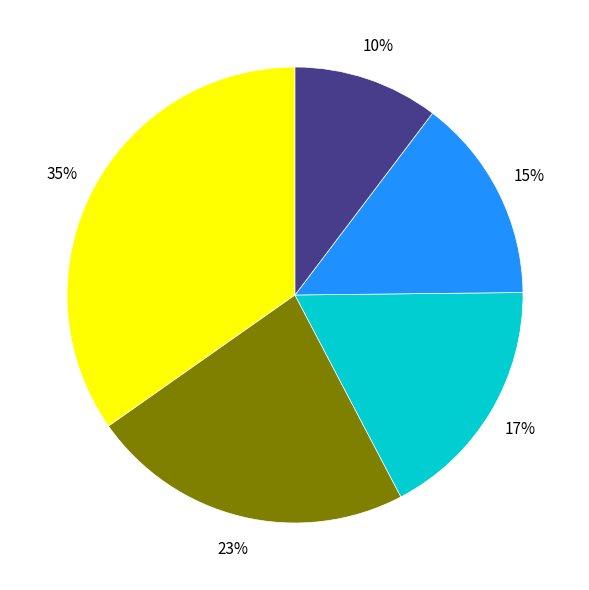

Does any single category account for the majority?

No